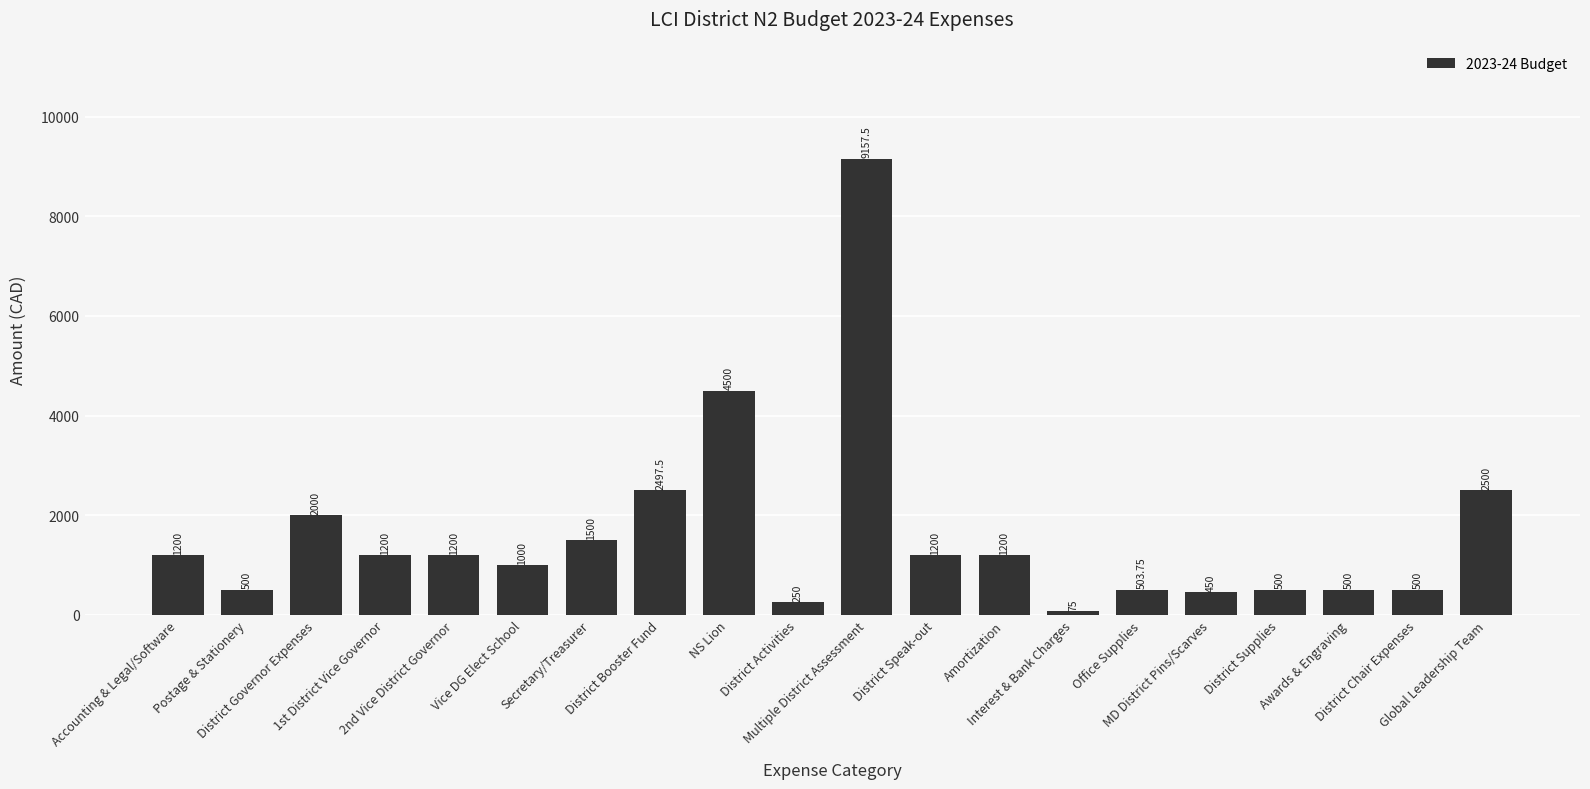

Reading left to right, list all the values displayed in this chart.

Accounting & Legal/Software=1200.0	Postage & Stationery=500.0	District Governor Expenses=2000.0	1st District Vice Governor=1200.0	2nd Vice District Governor=1200.0	Vice DG Elect School=1000.0	Secretary/Treasurer=1500.0	District Booster Fund=2497.5	NS Lion=4500.0	District Activities=250.0	Multiple District Assessment=9157.5	District Speak-out=1200.0	Amortization=1200.0	Interest & Bank Charges=75.0	Office Supplies=503.8	MD District Pins/Scarves=450.0	District Supplies=500.0	Awards & Engraving=500.0	District Chair Expenses=500.0	Global Leadership Team=2500.0